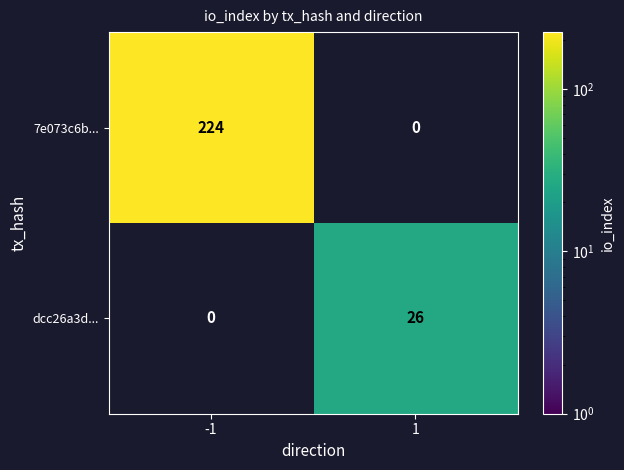

What is the total value across all series at -1?

224